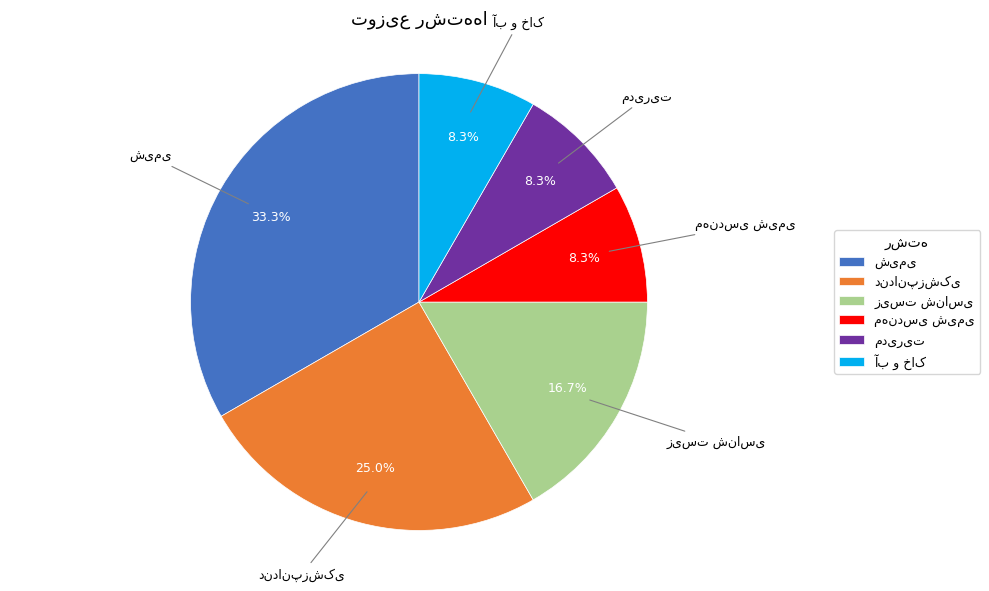

What is the change in value from دندانپزشکی to آب و خاک?

-2